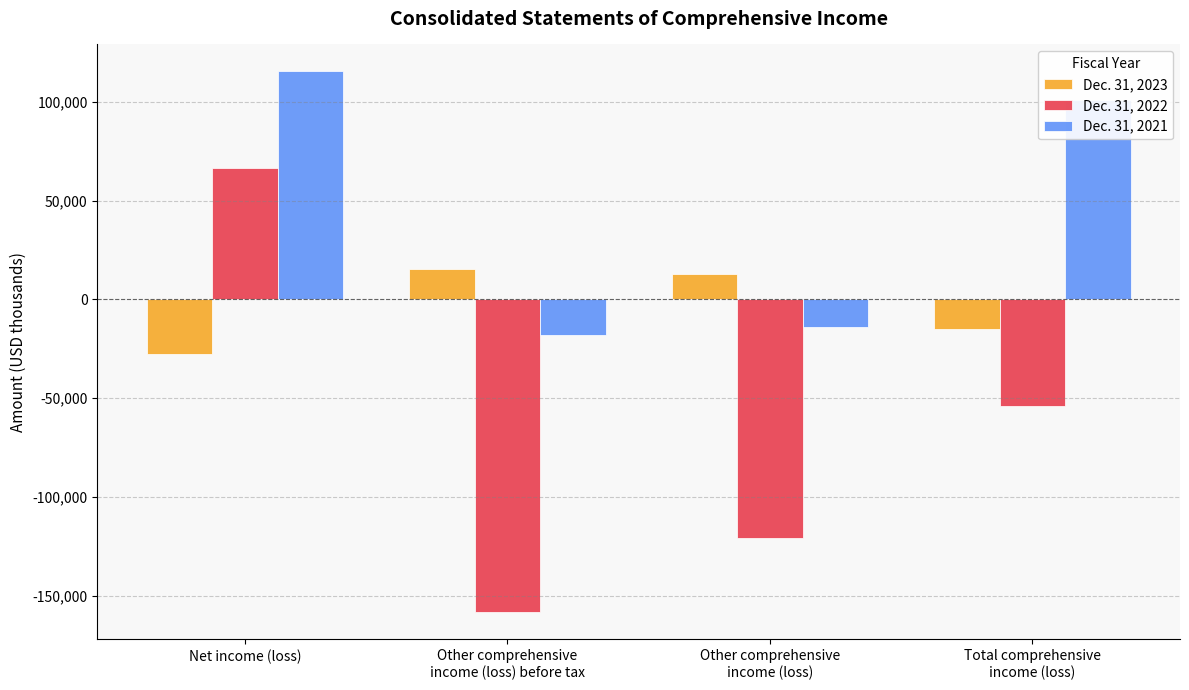

Reading right to left, extract all data points from this chart.

Dec. 31, 2023: Total comprehensive
income (loss)=-14837	Other comprehensive
income (loss)=12671	Other comprehensive
income (loss) before tax=15532	Net income (loss)=-27508
Dec. 31, 2022: Total comprehensive
income (loss)=-54130	Other comprehensive
income (loss)=-120670	Other comprehensive
income (loss) before tax=-158523	Net income (loss)=66540
Dec. 31, 2021: Total comprehensive
income (loss)=101205	Other comprehensive
income (loss)=-14217	Other comprehensive
income (loss) before tax=-17996	Net income (loss)=115422